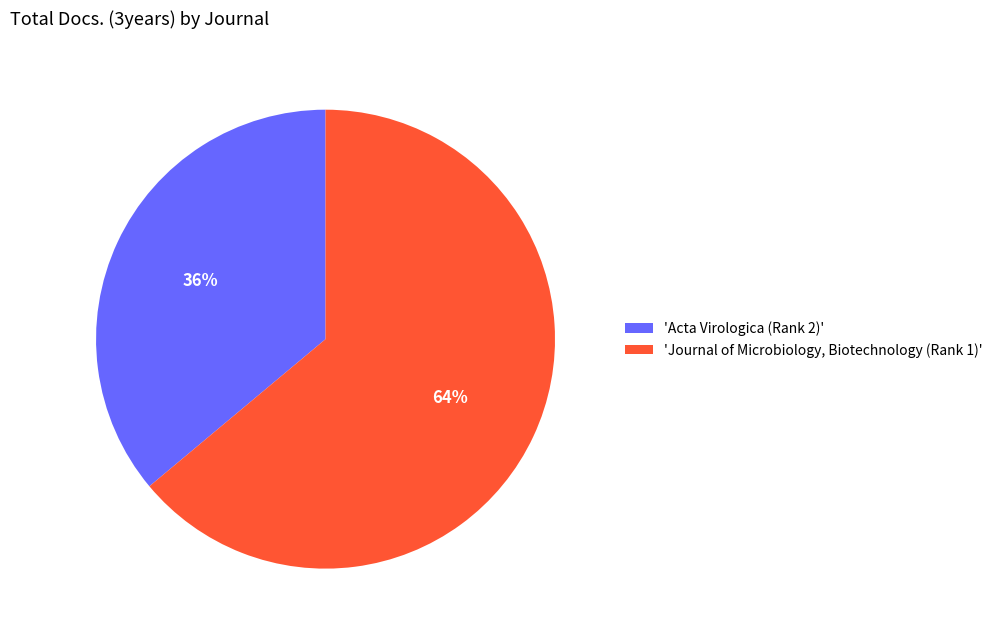

Combined, do 'Journal of Microbiology, Biotechnology (Rank 1)' and 'Acta Virologica (Rank 2)' account for over 50%?

Yes